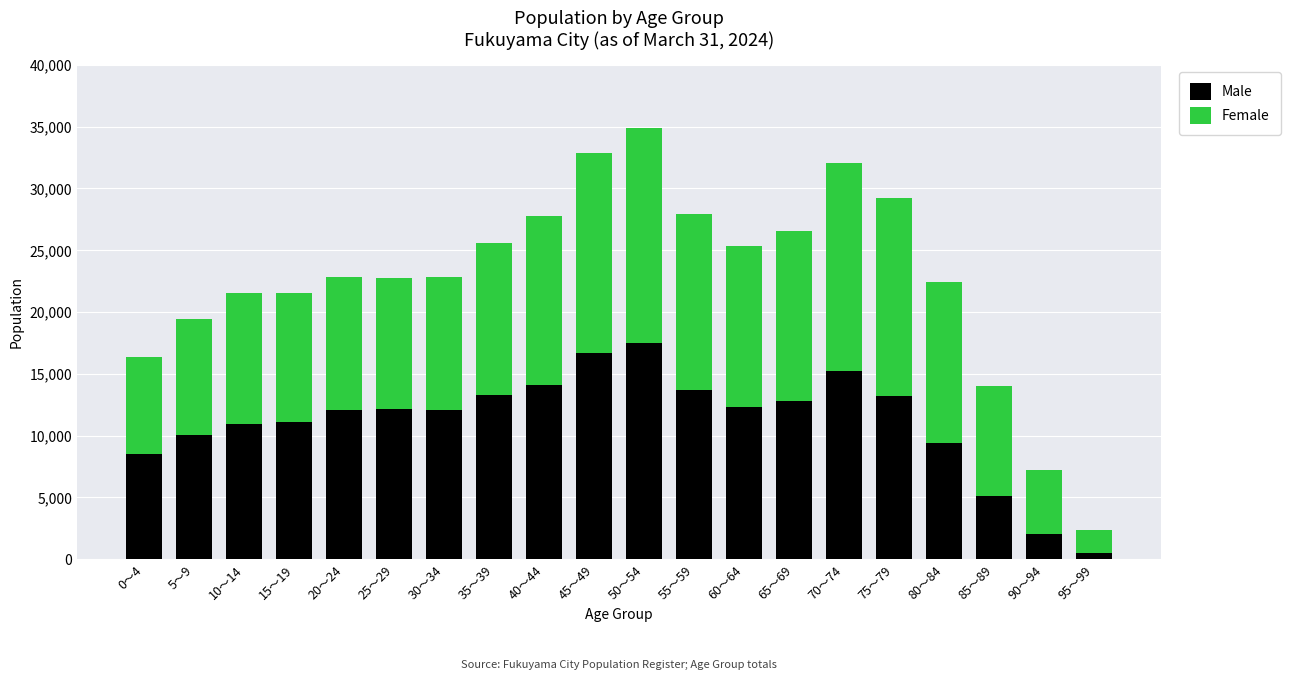

The value of Male at 0～4 is 8523. True or false?

True